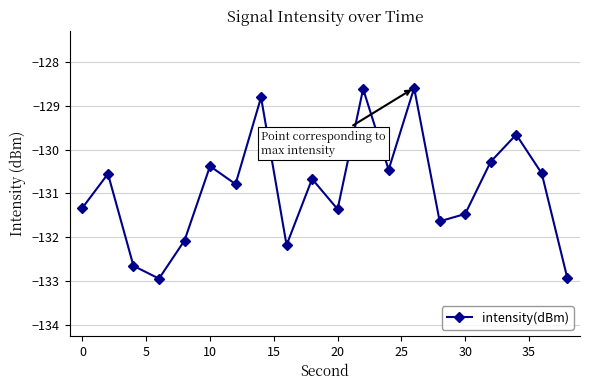

What is the greatest value displayed?

-128.6